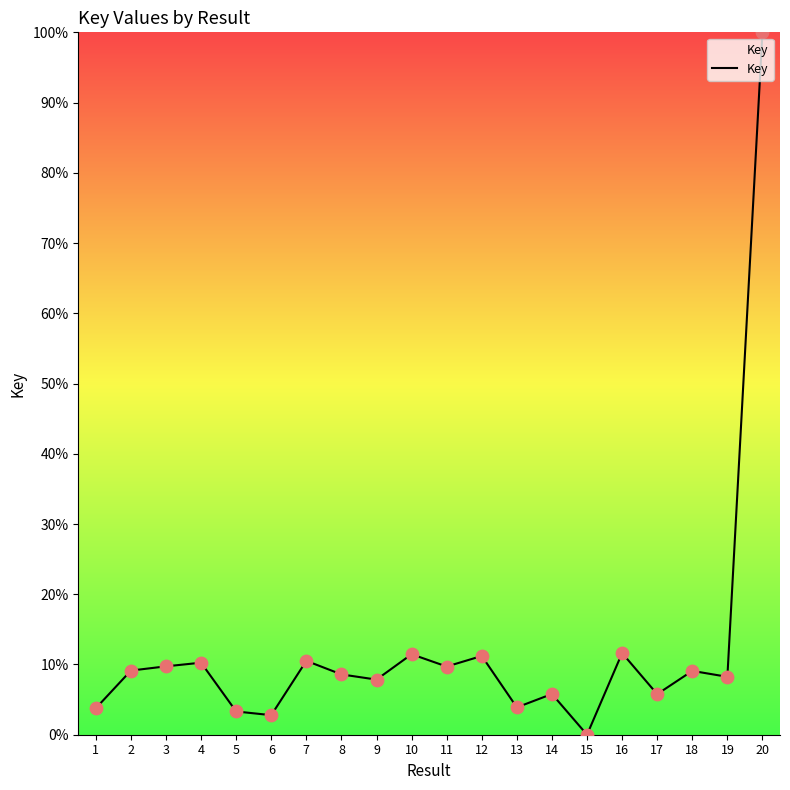

Approximately how many times larger is the value at 16 compared to 8?

1.4